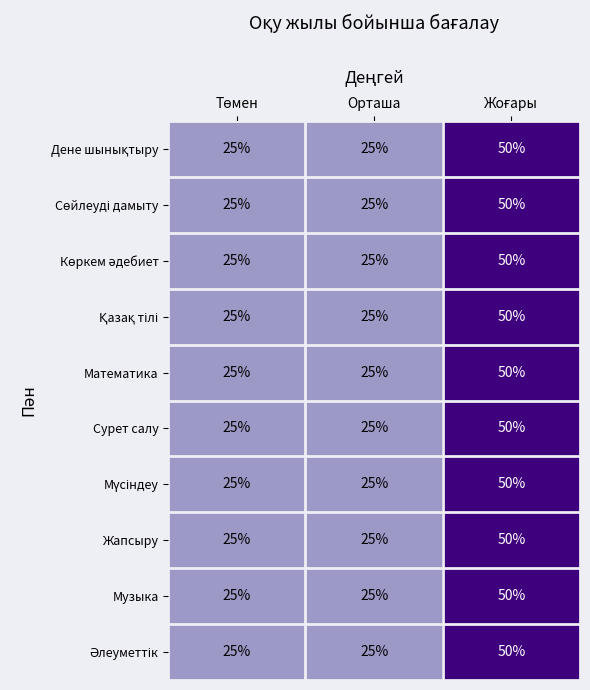

Count the Сурет салу values in the range 25 to 50.

3